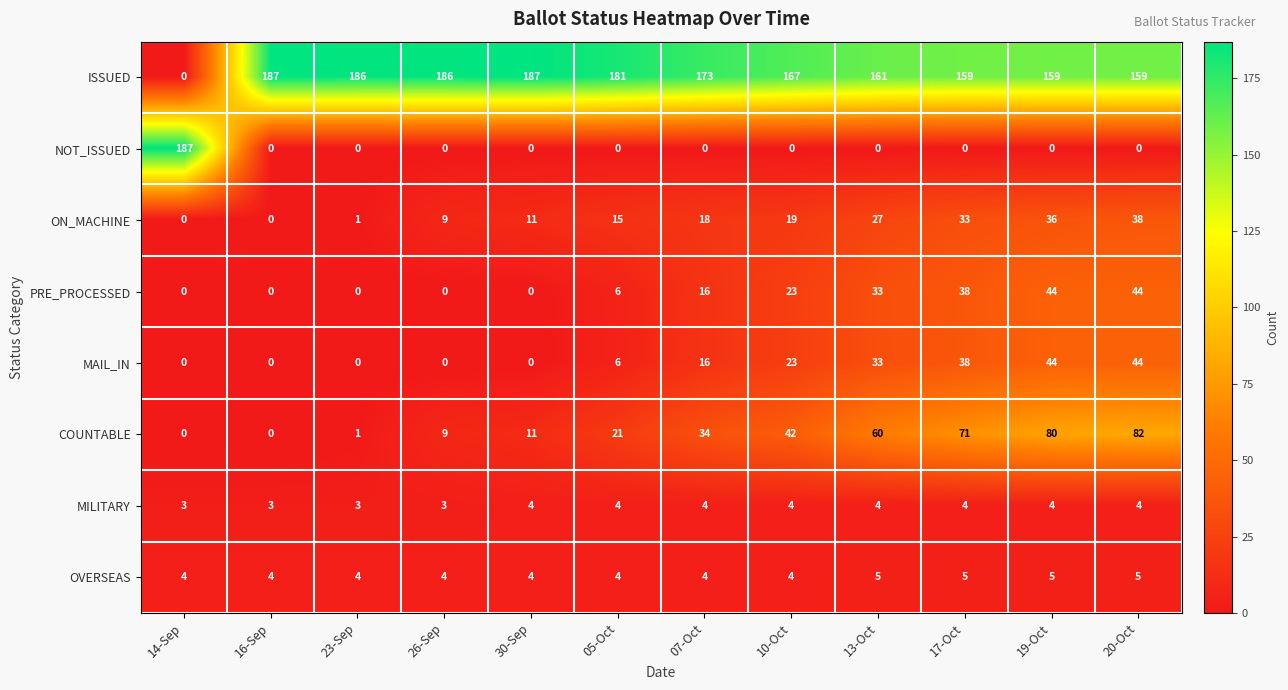

What is the total value across all series at 10-Oct?

282